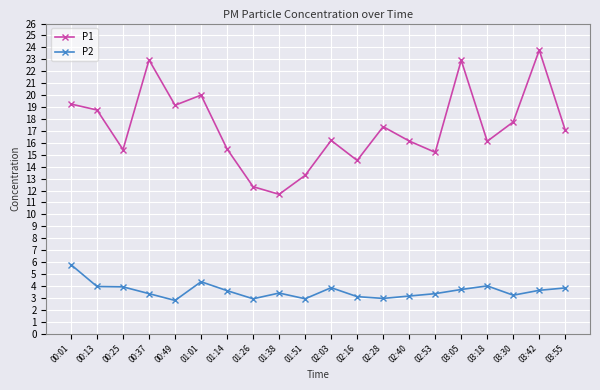

True or false: P1 and P2 intersect in this chart.

False